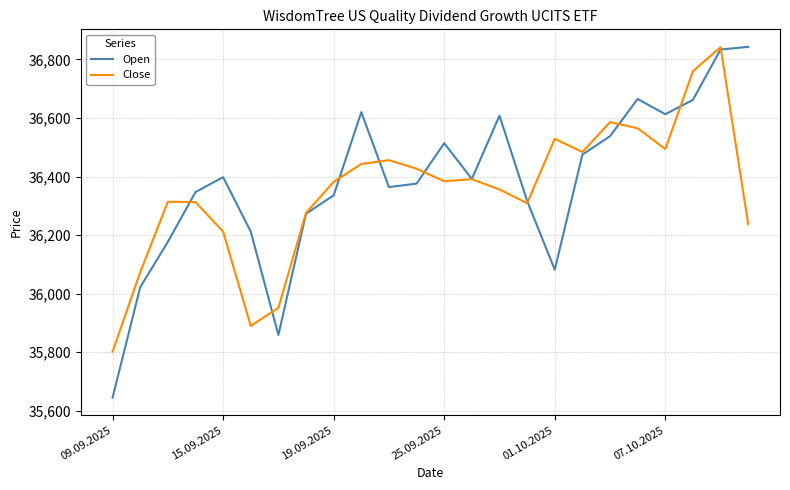

How many lines are shown in the chart?

2